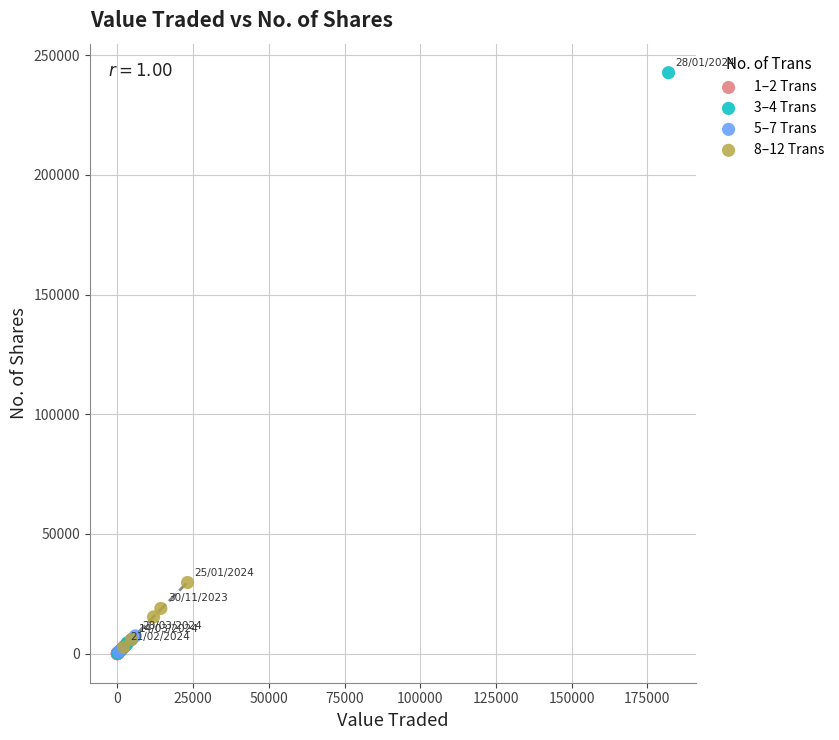

Which series contains the highest Y value?

3–4 Trans